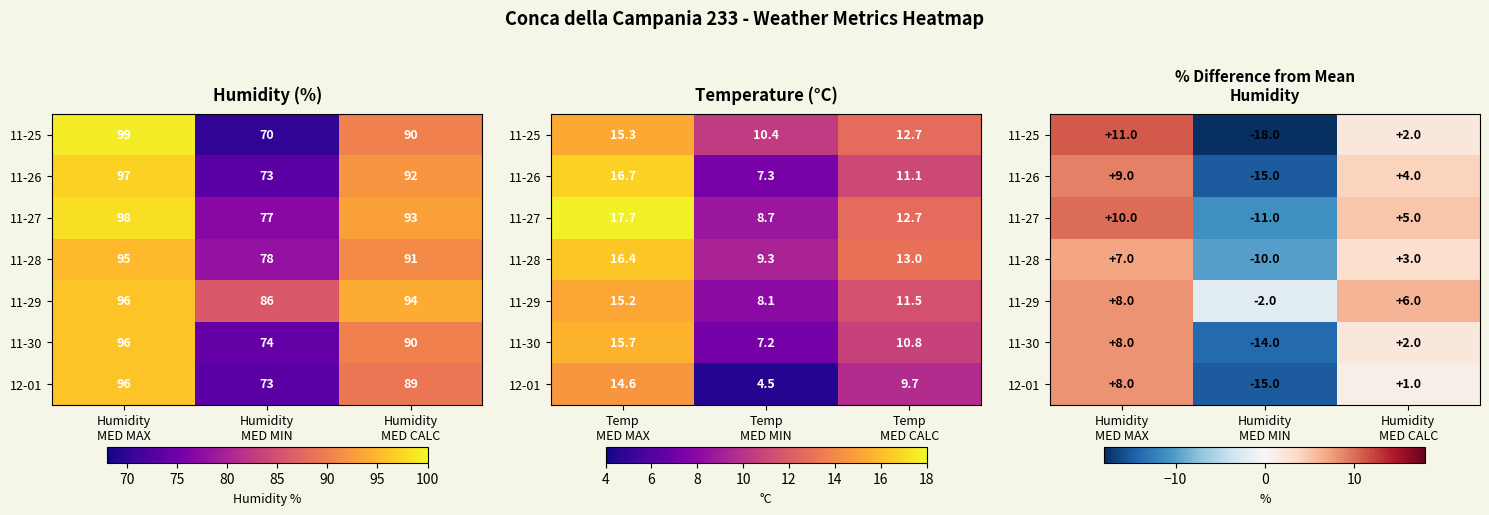

At how many categories does at least one series exceed -3?

3